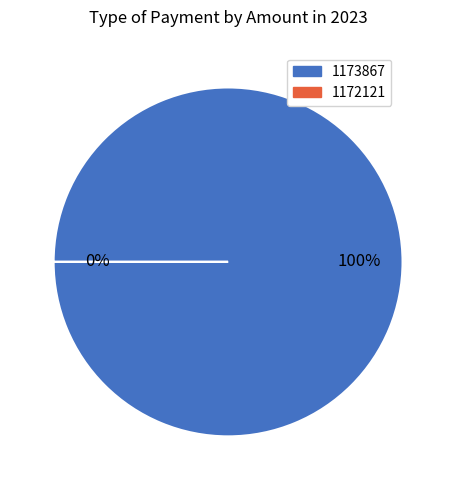

Which slice is the largest?

1173867